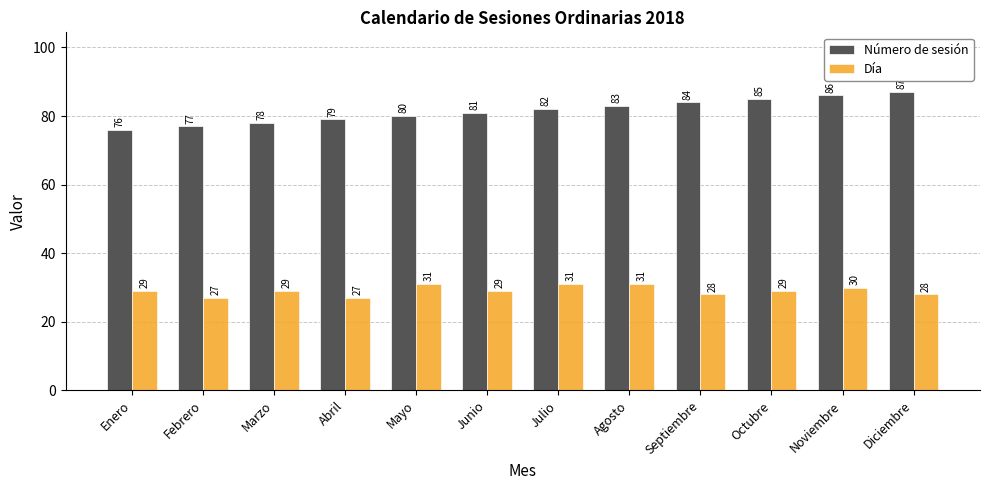

Reading right to left, transcribe all the data shown in this chart.

Número de sesión: 87	86	85	84	83	82	81	80	79	78	77	76
Día: 28	30	29	28	31	31	29	31	27	29	27	29